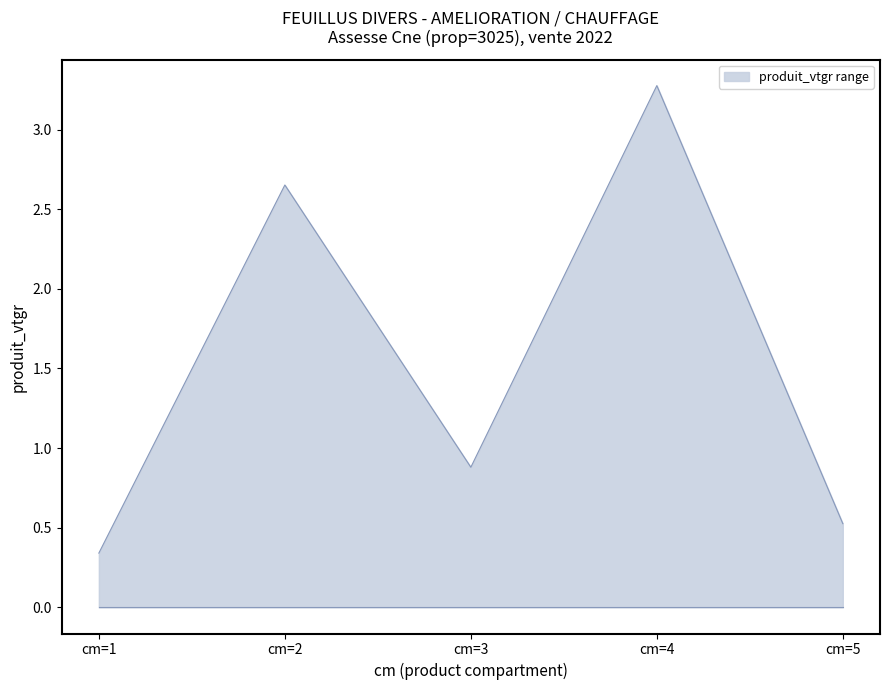

What is the approximate value at cm=3?

0.9